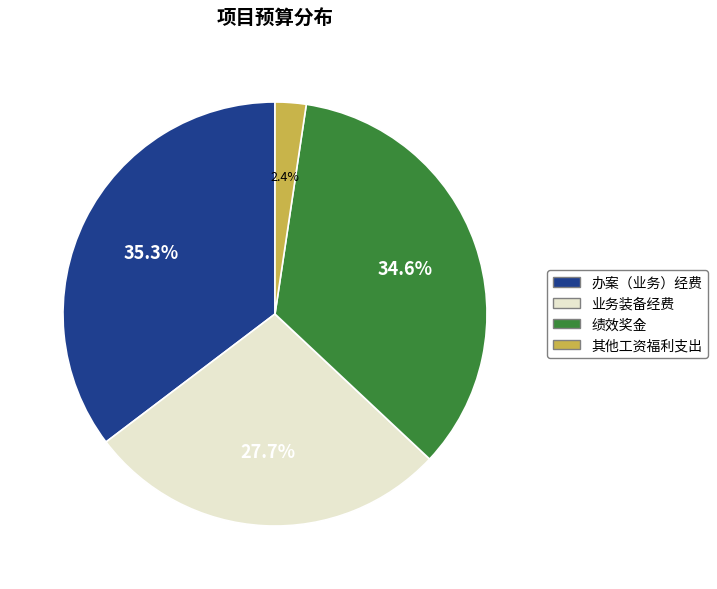

Which category has the smallest portion of the pie?

其他工资福利支出